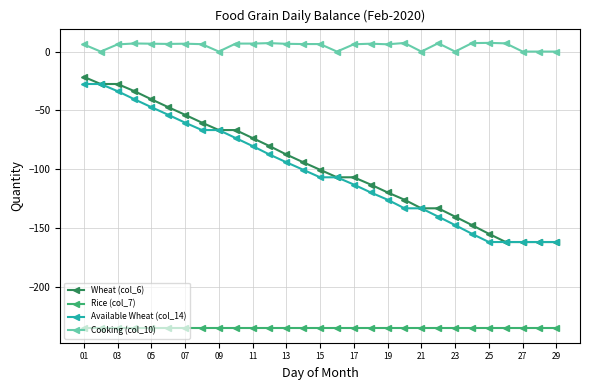

Which series has the largest total across all categories?

Cooking (col_10)